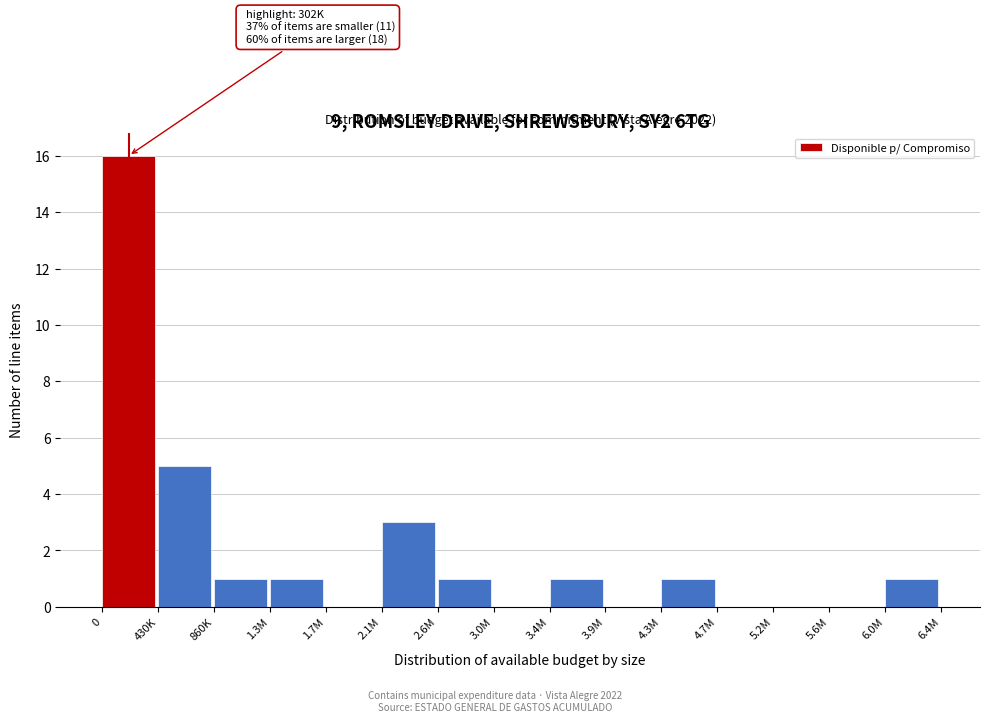

Reading left to right, what are all the values shown in this chart?

0=16	430K=5	860K=1	1.3M=1	1.7M=0	2.1M=3	2.6M=1	3.0M=0	3.4M=1	3.9M=0	4.3M=1	4.7M=0	5.2M=0	5.6M=0	6.0M=1